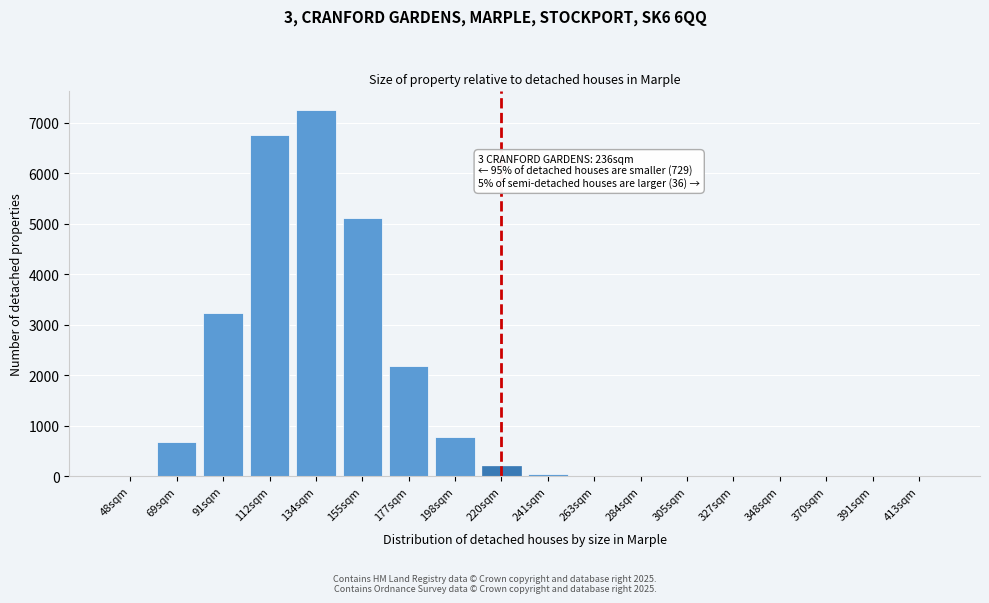

What is the sum of all values?

26273